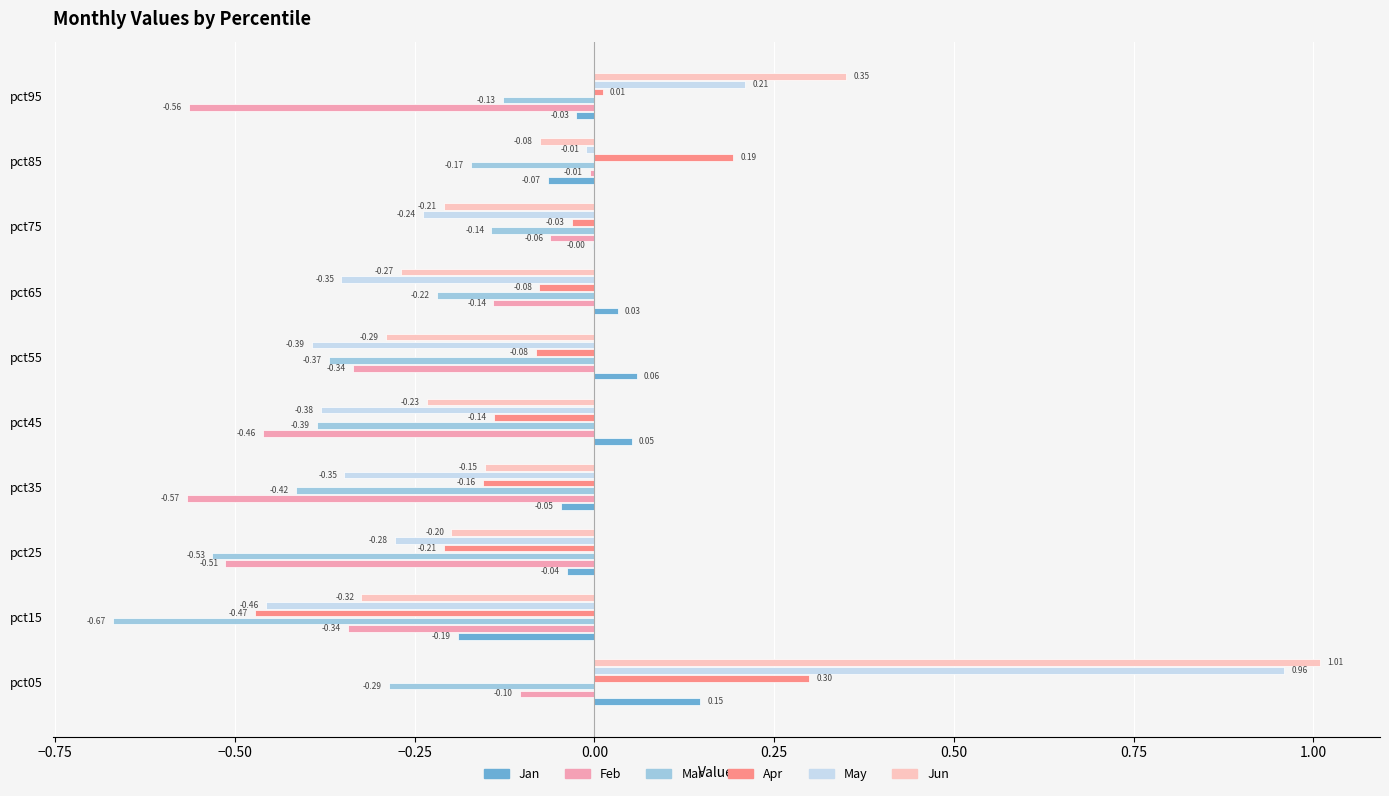

What is the spread (max minus min) of values at pct65?

0.4